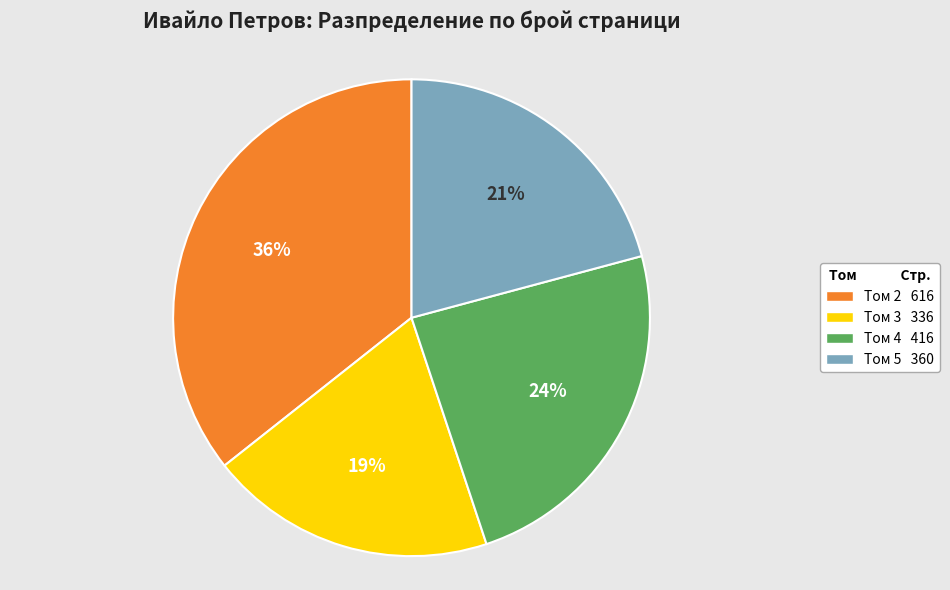

Is there a majority slice in this chart?

No